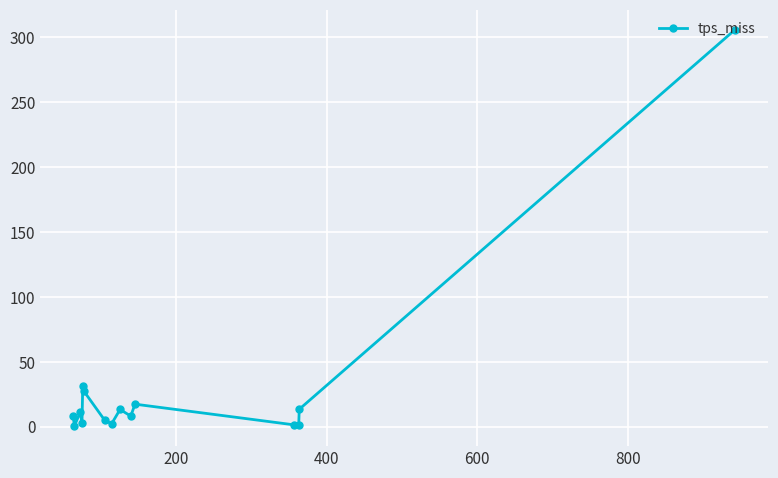

How many series are shown in this chart?

1